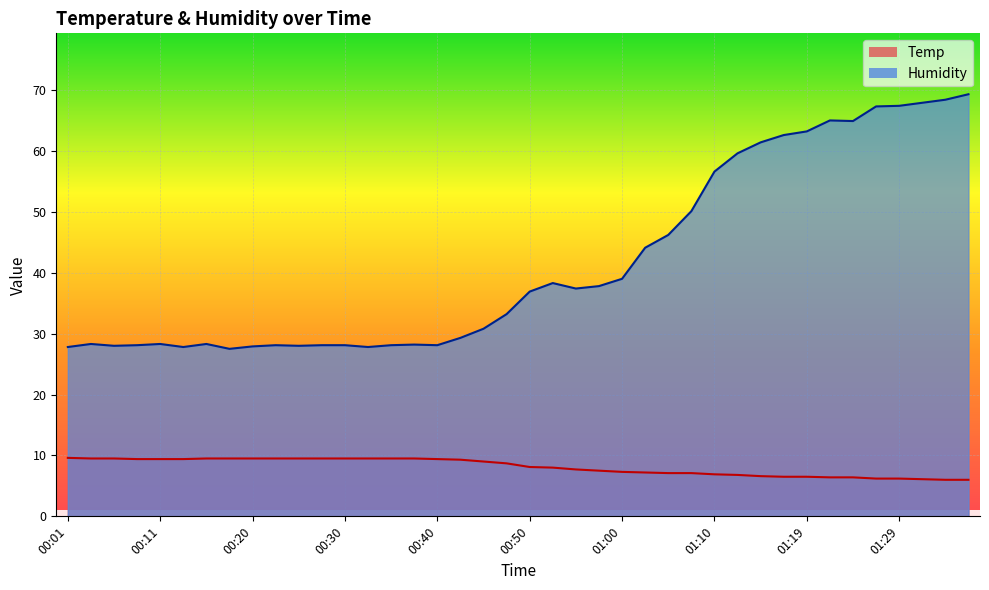

What are all the series names shown in the legend?

Temp, Humidity